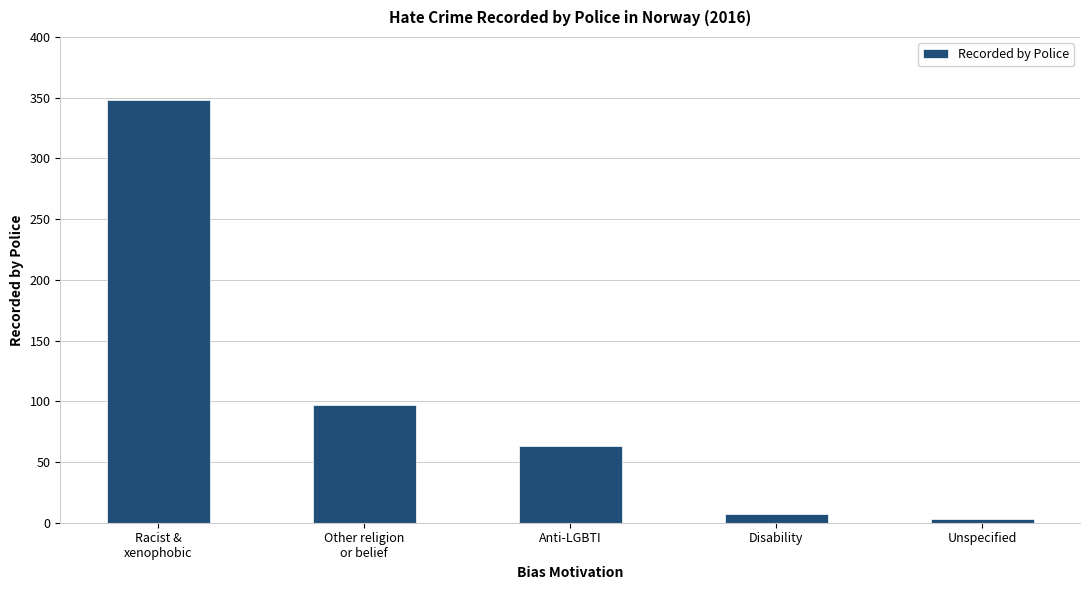

List the labels in order of value, largest first.

Racist &
xenophobic, Other religion
or belief, Anti-LGBTI, Disability, Unspecified